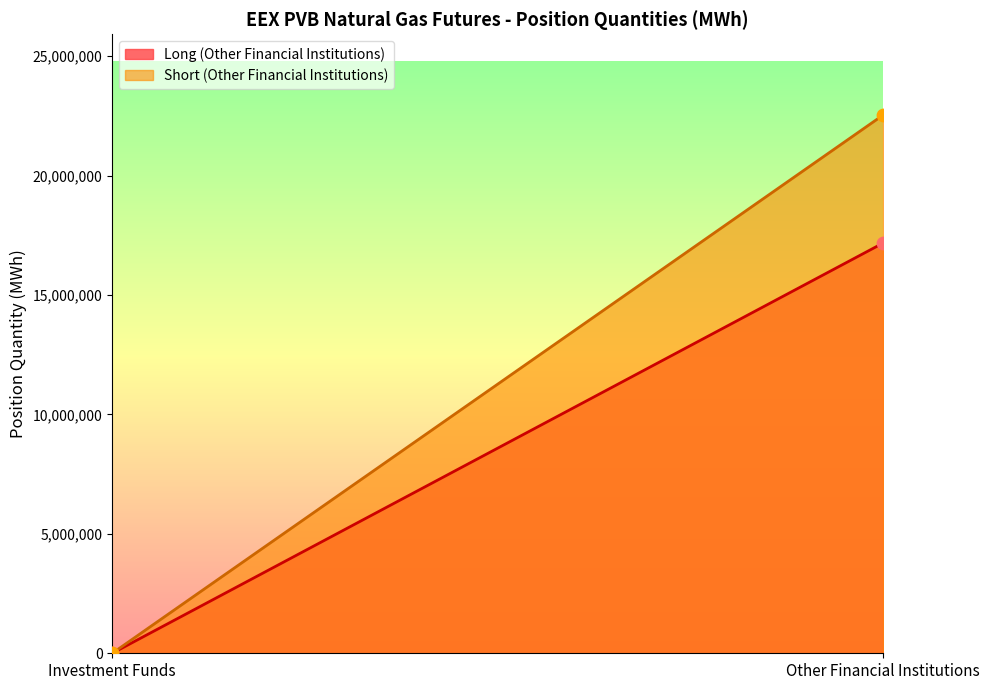

Is the value of Long (Other Financial Institutions) at Investment Funds greater than the value of Short (Other Financial Institutions) at Other Financial Institutions?

No